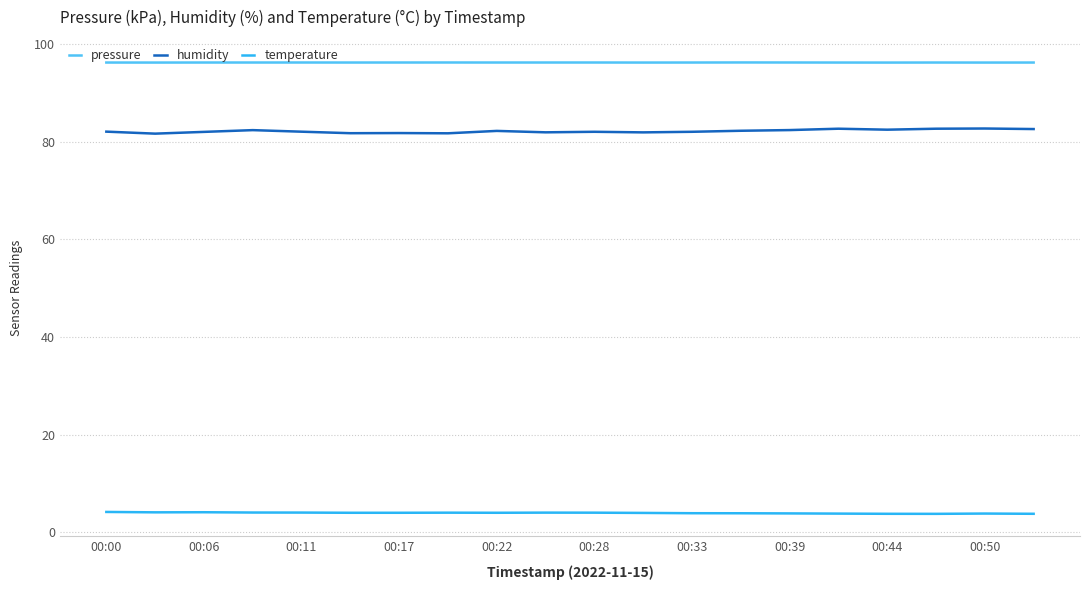

List the series in order of their peak value, lowest first.

temperature, humidity, pressure